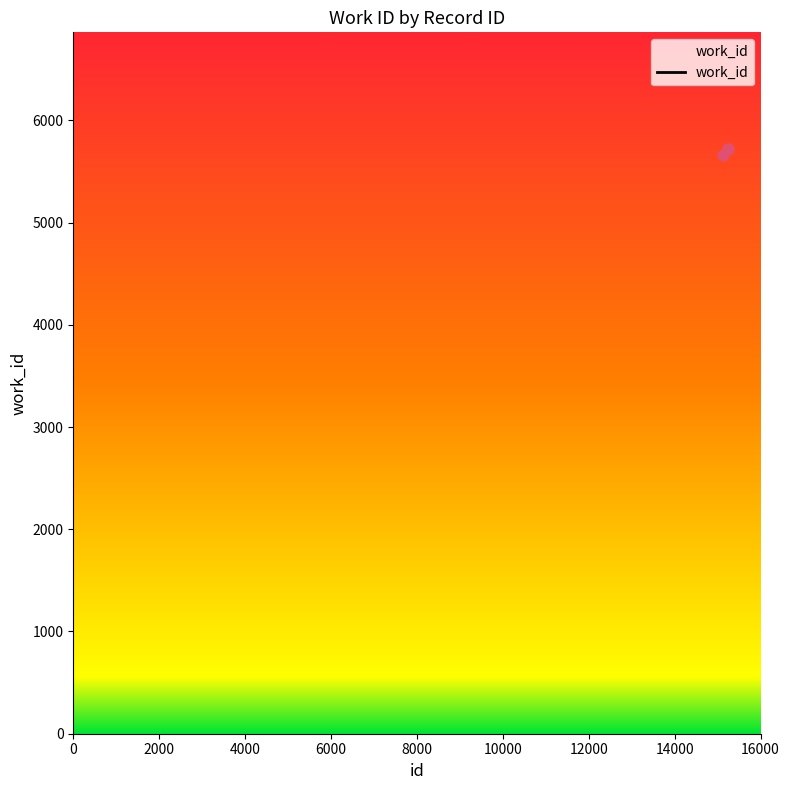

What is the greatest value displayed?

5717